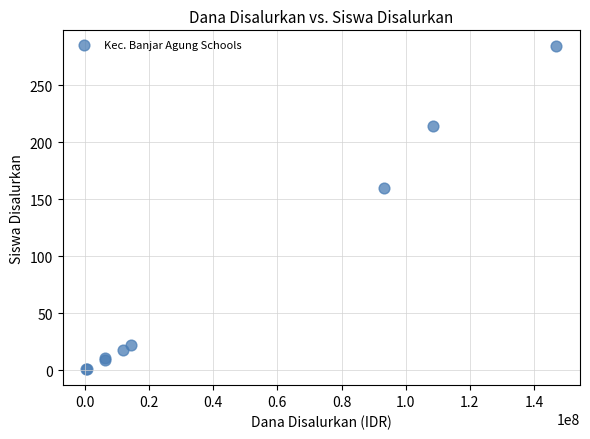

What Y value in the scatter plot is closest to 142?

160